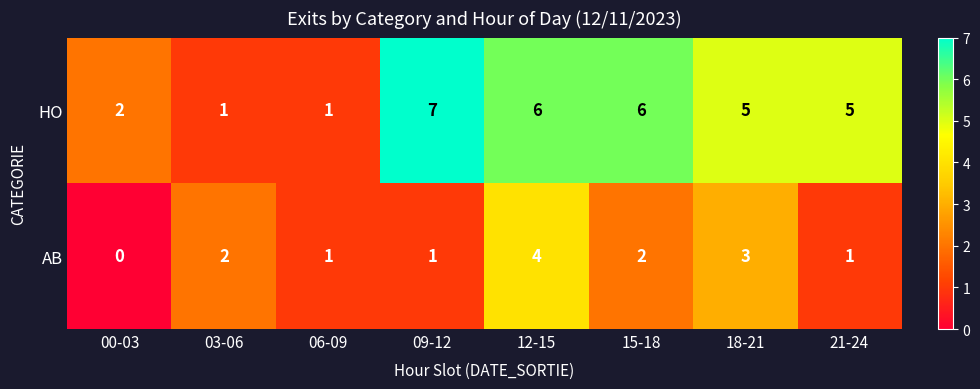

At which category is the sum across all series the highest?

12-15